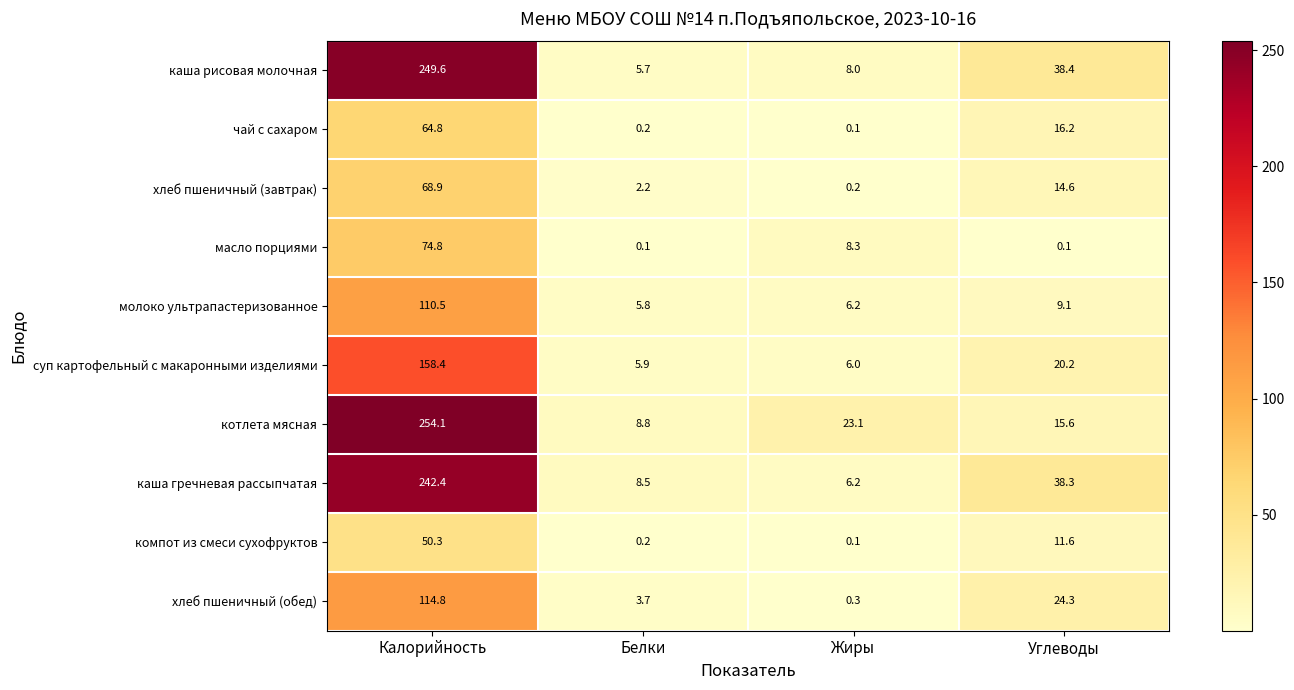

What is the difference between the maximum and minimum values in the каша рисовая молочная series?

243.9